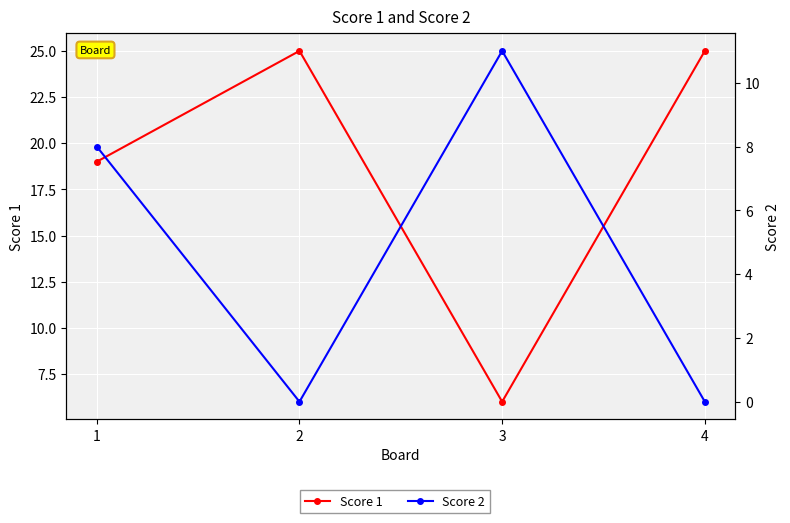

At which label is Score 2 closest to 5?

1